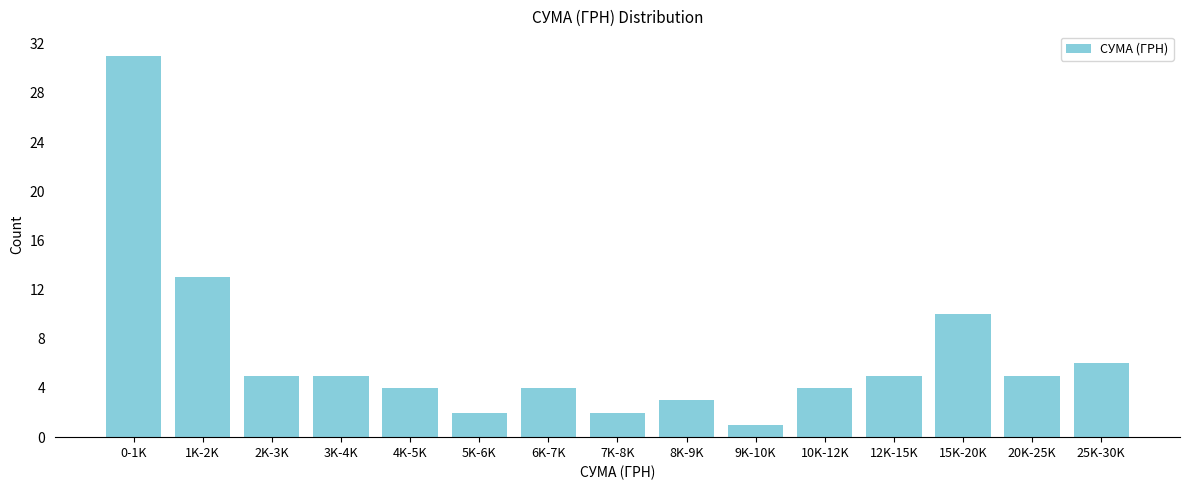

Reading left to right, transcribe all the data shown in this chart.

31	13	5	5	4	2	4	2	3	1	4	5	10	5	6